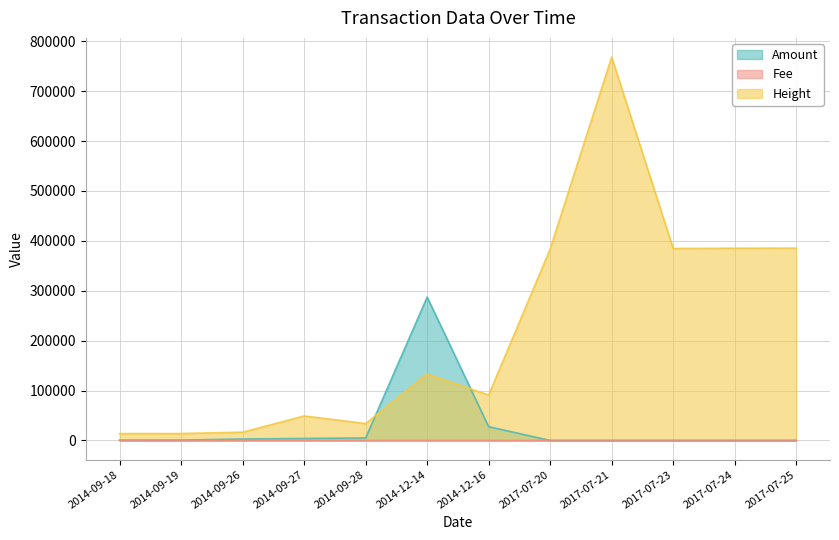

What is the difference between the maximum and minimum values in the Height series?

754592.0